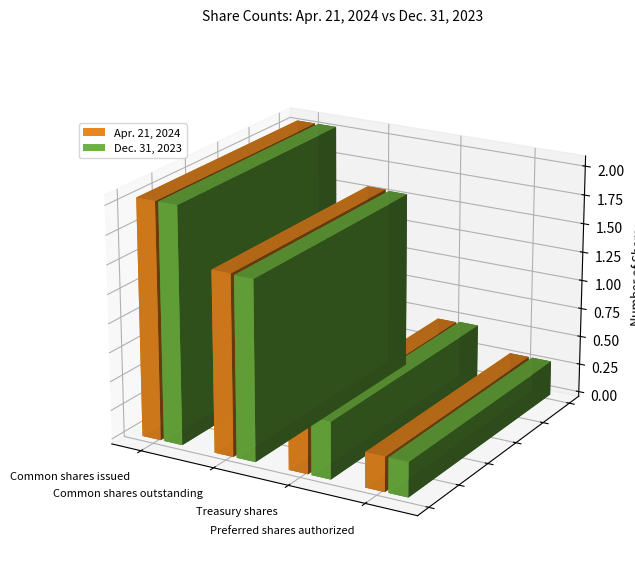

Which series changed the most between Common shares issued and Treasury shares?

Apr. 21, 2024